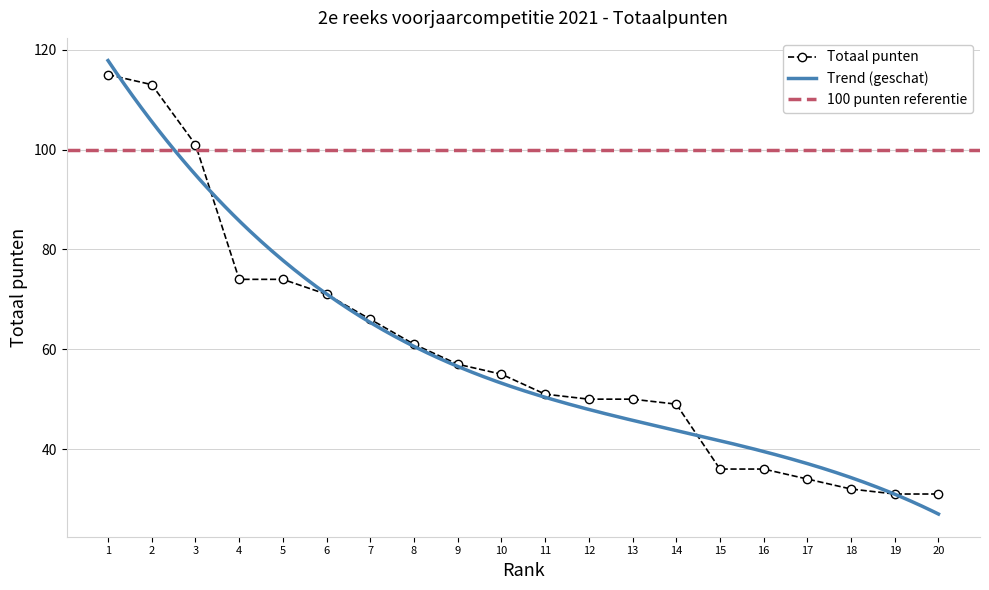

What is the value of the Totaal punten point at the 13th from the left?

50